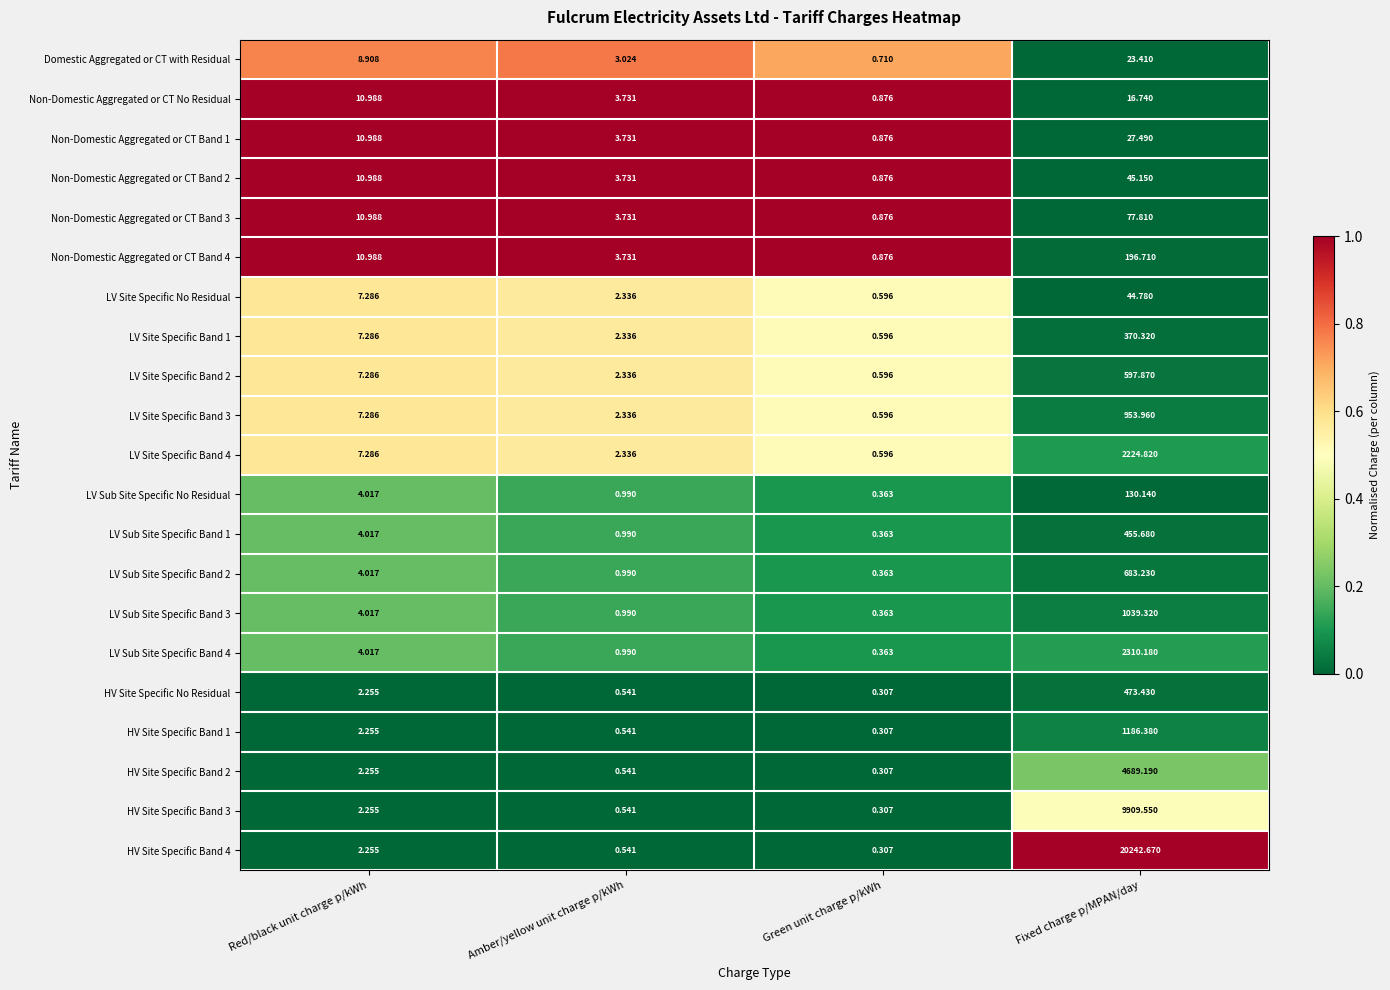

Which series has the largest range (max minus min)?

HV Site Specific Band 4